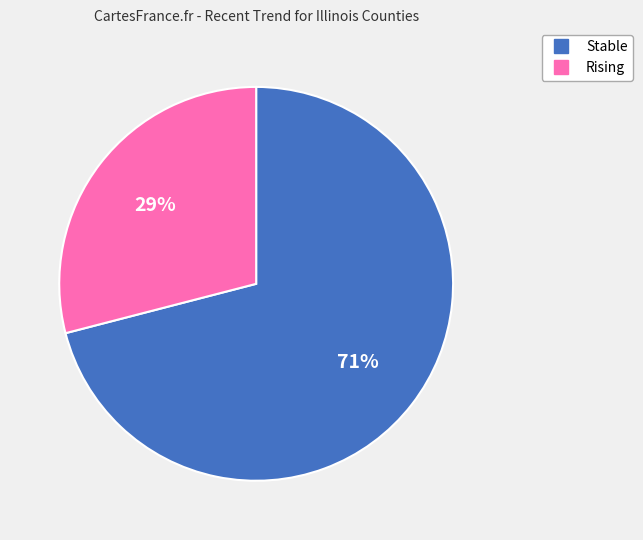

Is there any slice that represents more than half of the pie?

Yes